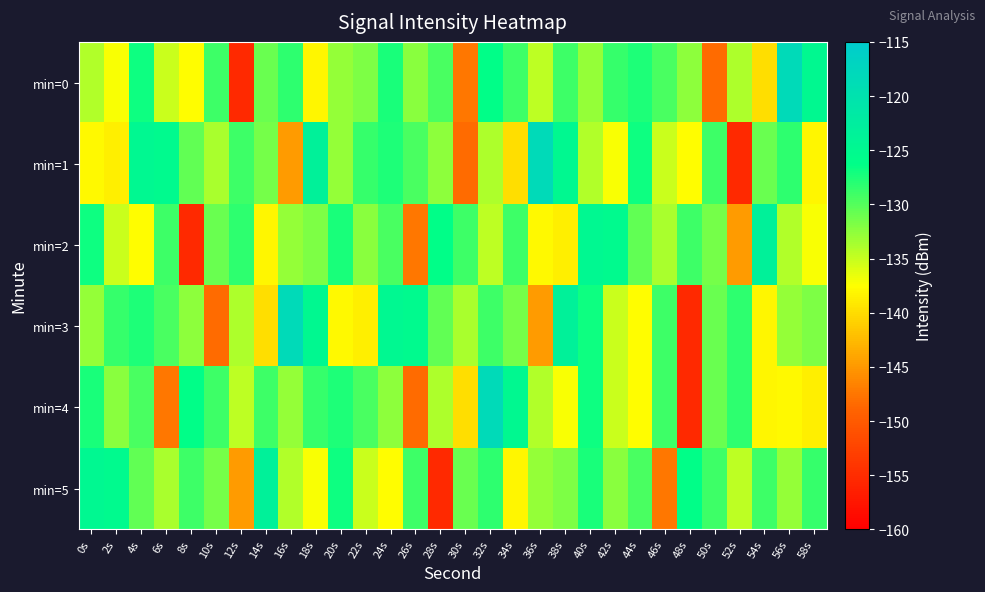

Reading right to left, transcribe all the data shown in this chart.

min=0: 58s=-125.0	56s=-118.3	54s=-139.9	52s=-133.9	50s=-148.3	48s=-132.5	46s=-129.5	44s=-127.5	42s=-128.7	40s=-132.8	38s=-128.9	36s=-134.5	34s=-129.0	32s=-126.1	30s=-147.5	28s=-129.5	26s=-132.3	24s=-127.3	22s=-131.8	20s=-132.8	18s=-138.1	16s=-128.3	14s=-130.9	12s=-155.4	10s=-129.1	8s=-137.6	6s=-135.1	4s=-126.9	2s=-137.2	0s=-134.2
min=1: 58s=-138.1	56s=-128.3	54s=-130.9	52s=-155.4	50s=-129.1	48s=-137.6	46s=-135.1	44s=-126.9	42s=-137.2	40s=-134.2	38s=-125.0	36s=-118.3	34s=-139.9	32s=-133.9	30s=-148.3	28s=-132.5	26s=-129.5	24s=-127.5	22s=-128.7	20s=-132.8	18s=-123.3	16s=-144.8	14s=-131.4	12s=-128.9	10s=-133.8	8s=-130.6	6s=-125.3	4s=-124.8	2s=-138.7	0s=-138.0
min=2: 58s=-137.2	56s=-134.2	54s=-123.3	52s=-144.8	50s=-131.4	48s=-128.9	46s=-133.8	44s=-130.6	42s=-125.3	40s=-124.8	38s=-138.7	36s=-138.0	34s=-128.9	32s=-134.5	30s=-129.0	28s=-126.1	26s=-147.5	24s=-129.5	22s=-132.3	20s=-127.3	18s=-131.8	16s=-132.8	14s=-138.1	12s=-128.3	10s=-130.9	8s=-155.4	6s=-129.1	4s=-137.6	2s=-135.1	0s=-126.9
min=3: 58s=-131.8	56s=-132.8	54s=-138.1	52s=-128.3	50s=-130.9	48s=-155.4	46s=-129.1	44s=-137.6	42s=-135.1	40s=-126.9	38s=-123.3	36s=-144.8	34s=-131.4	32s=-128.9	30s=-133.8	28s=-130.6	26s=-125.3	24s=-124.8	22s=-138.7	20s=-138.0	18s=-125.0	16s=-118.3	14s=-139.9	12s=-133.9	10s=-148.3	8s=-132.5	6s=-129.5	4s=-127.5	2s=-128.7	0s=-132.8
min=4: 58s=-138.7	56s=-138.0	54s=-138.1	52s=-128.3	50s=-130.9	48s=-155.4	46s=-129.1	44s=-137.6	42s=-135.1	40s=-126.9	38s=-137.2	36s=-134.2	34s=-125.0	32s=-118.3	30s=-139.9	28s=-133.9	26s=-148.3	24s=-132.5	22s=-129.5	20s=-127.5	18s=-128.7	16s=-132.8	14s=-128.9	12s=-134.5	10s=-129.0	8s=-126.1	6s=-147.5	4s=-129.5	2s=-132.3	0s=-127.3
min=5: 58s=-128.7	56s=-132.8	54s=-128.9	52s=-134.5	50s=-129.0	48s=-126.1	46s=-147.5	44s=-129.5	42s=-132.3	40s=-127.3	38s=-131.8	36s=-132.8	34s=-138.1	32s=-128.3	30s=-130.9	28s=-155.4	26s=-129.1	24s=-137.6	22s=-135.1	20s=-126.9	18s=-137.2	16s=-134.2	14s=-123.3	12s=-144.8	10s=-131.4	8s=-128.9	6s=-133.8	4s=-130.6	2s=-125.3	0s=-124.8